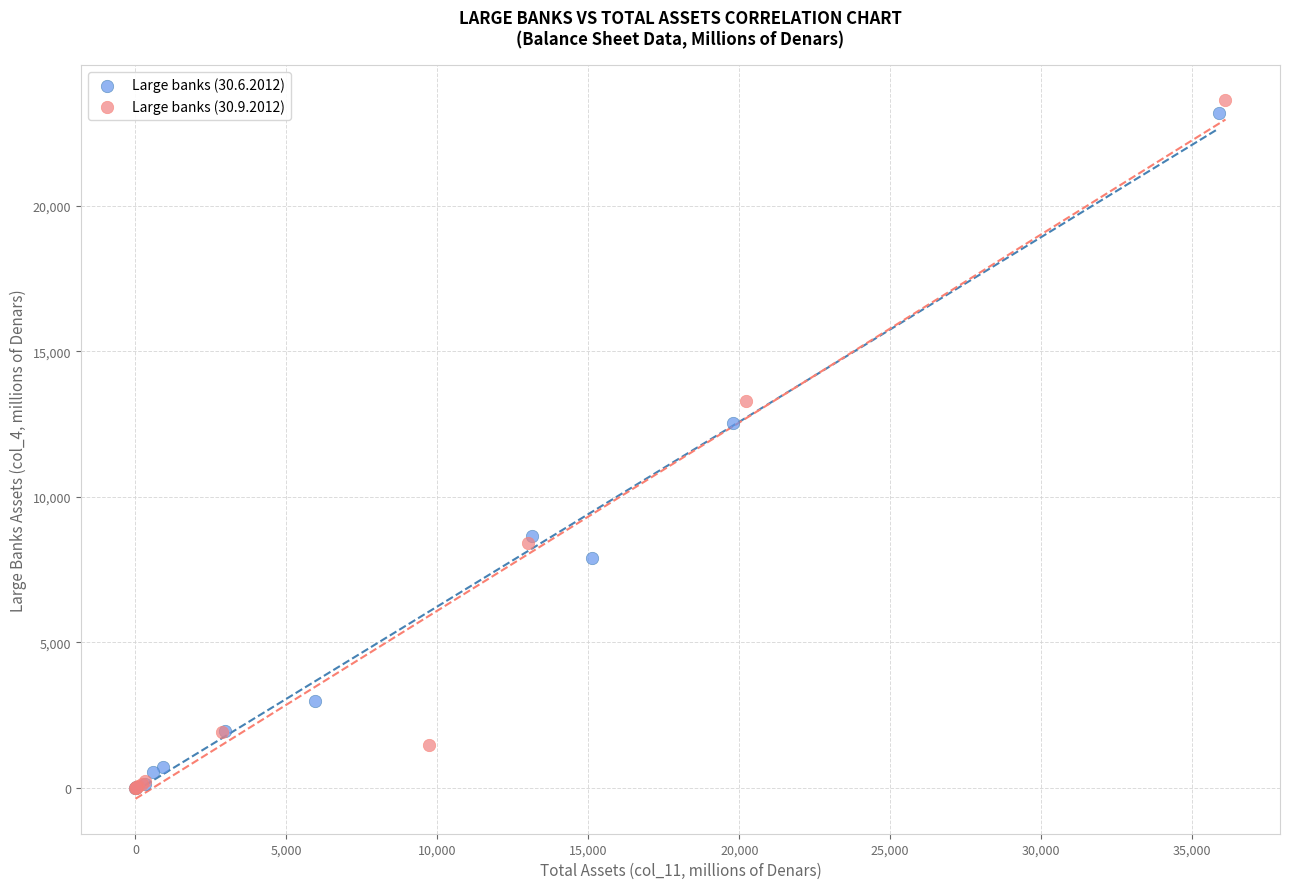

Which series has the largest Y range (max minus min)?

Large banks (30.9.2012)